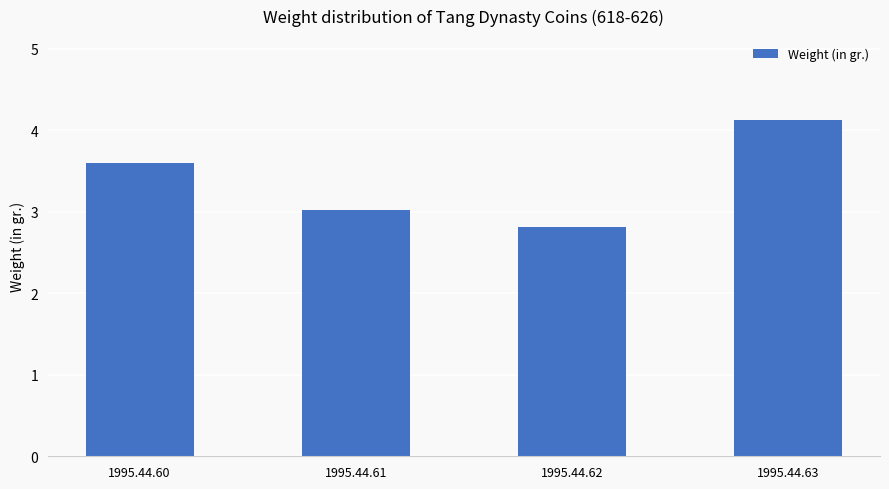

Reading left to right, what are all the values shown in this chart?

1995.44.60=3.6	1995.44.61=3.0	1995.44.62=2.8	1995.44.63=4.1